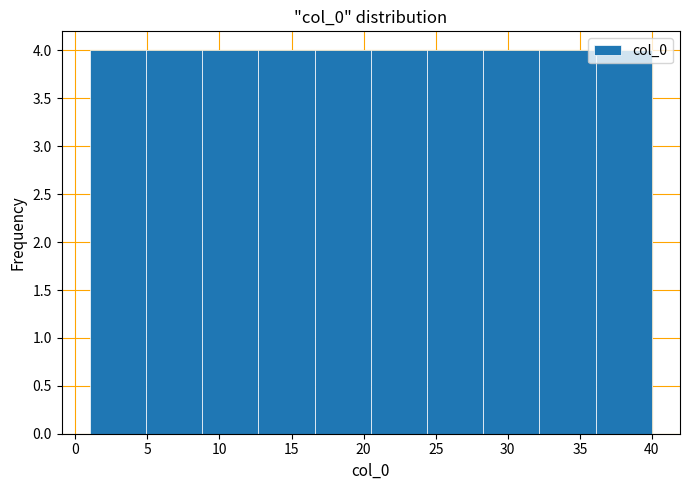

Reading left to right, transcribe this chart: for each bar, give the range it covers on the x-axis and its height. Neither the bar edges nor the heights are printed on the chart, so give them approximately, as read against the axes.

1.0 to 4.9: 4
4.9 to 8.8: 4
8.8 to 12.7: 4
12.7 to 16.6: 4
16.6 to 20.5: 4
20.5 to 24.4: 4
24.4 to 28.3: 4
28.3 to 32.2: 4
32.2 to 36.1: 4
36.1 to 40.0: 4